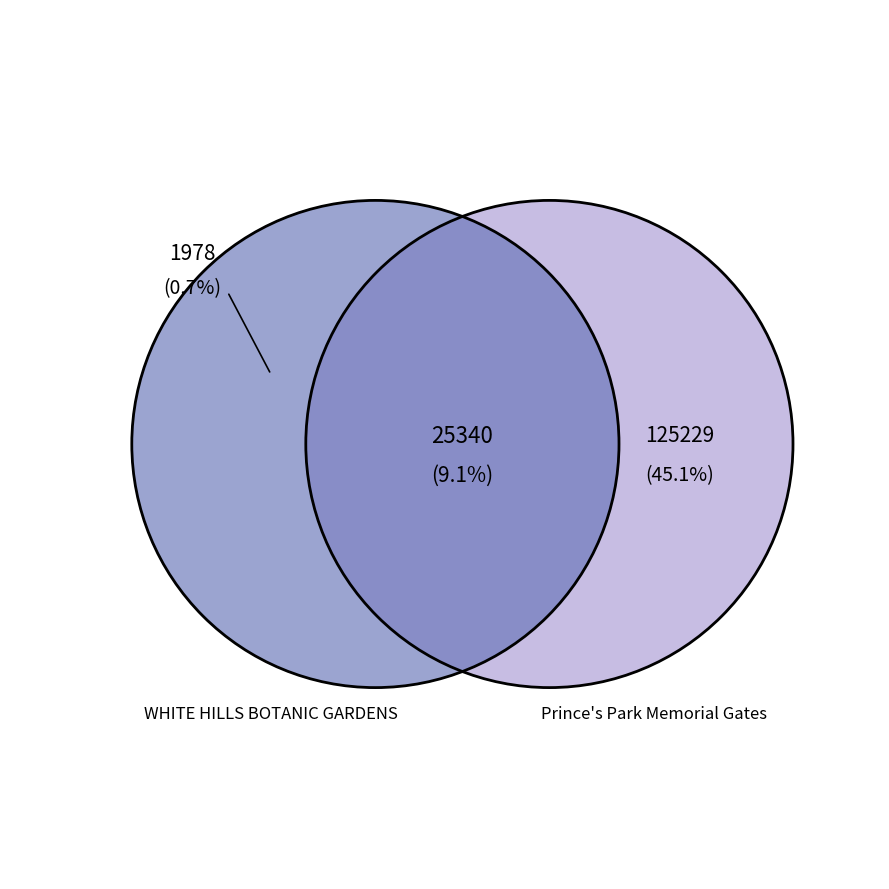

Does any single category account for the majority?

No